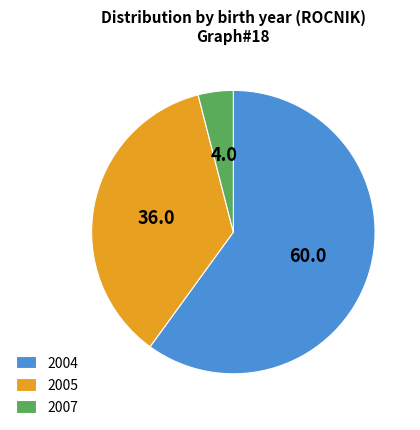

Do 2005 and 2004 together represent more than half of the pie?

Yes